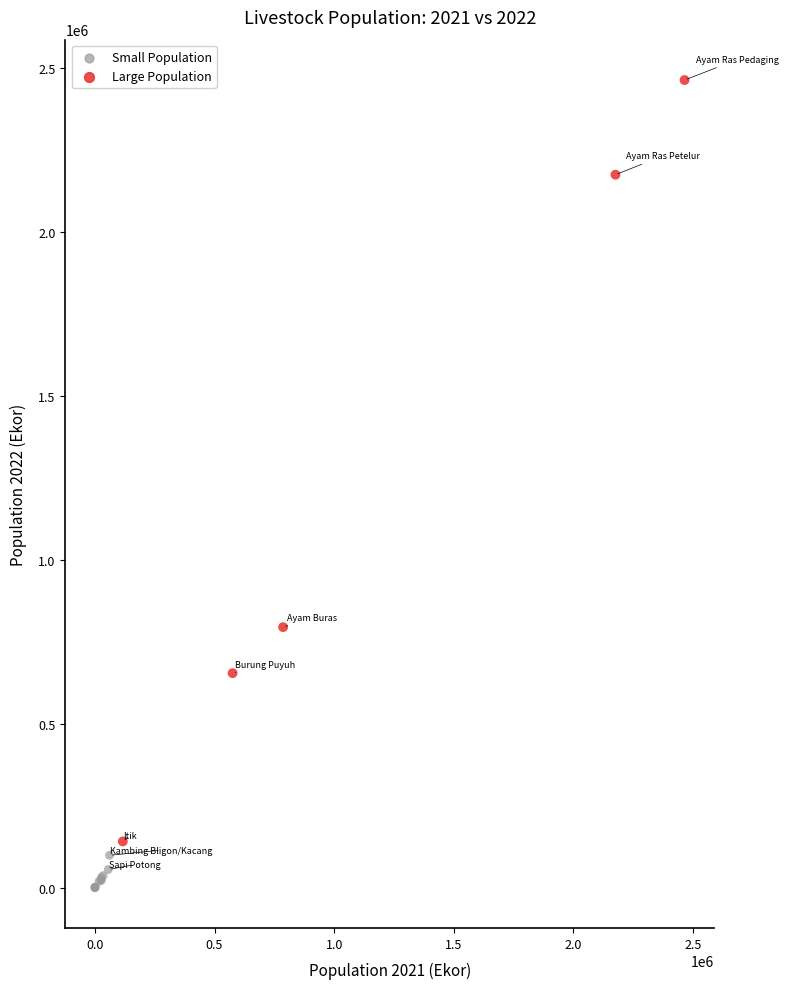

Which series contains the highest Y value?

Large Population